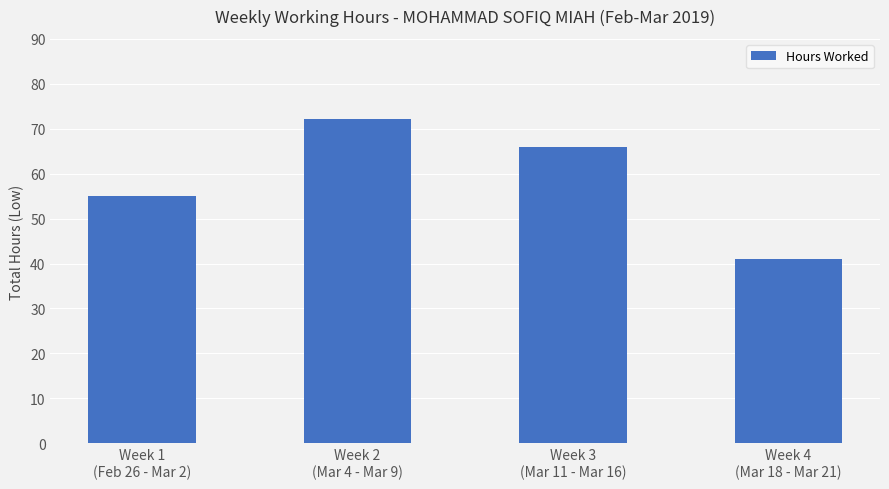

Which category has the highest value across all series?

Week 2
(Mar 4 - Mar 9)